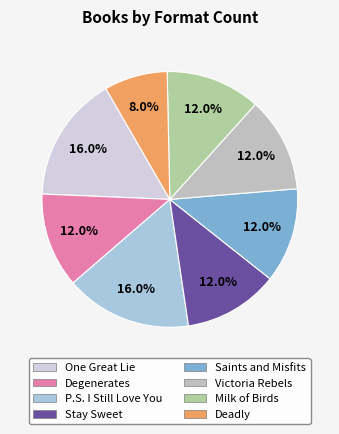

True or false: P.S. I Still Love You accounts for 16% of the total.

True